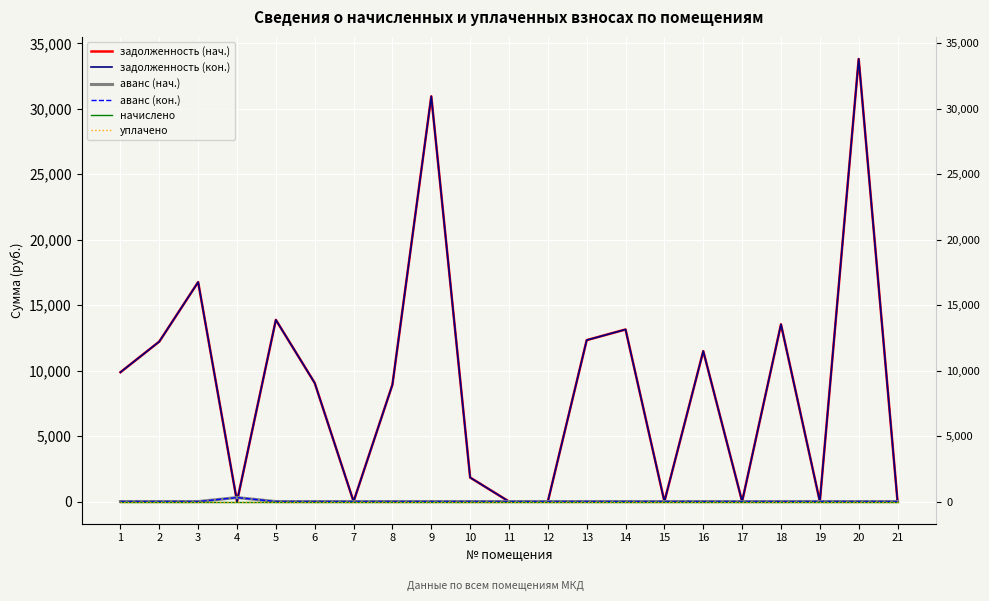

Count the number of data series in this chart.

6